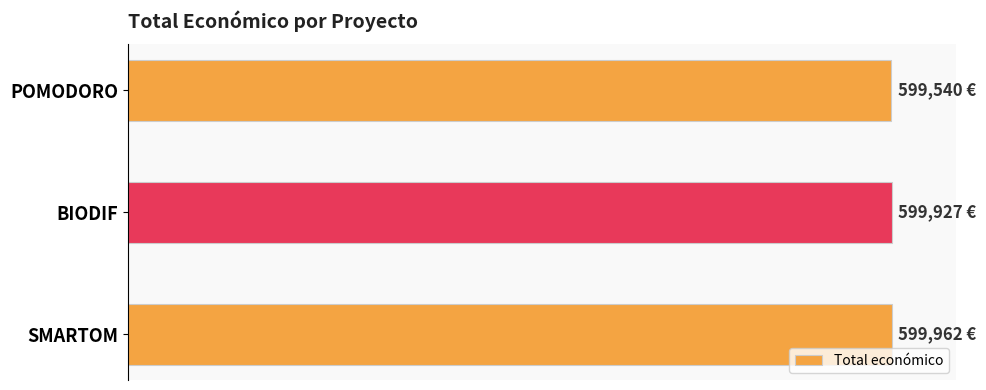

How many bars are there in total?

3